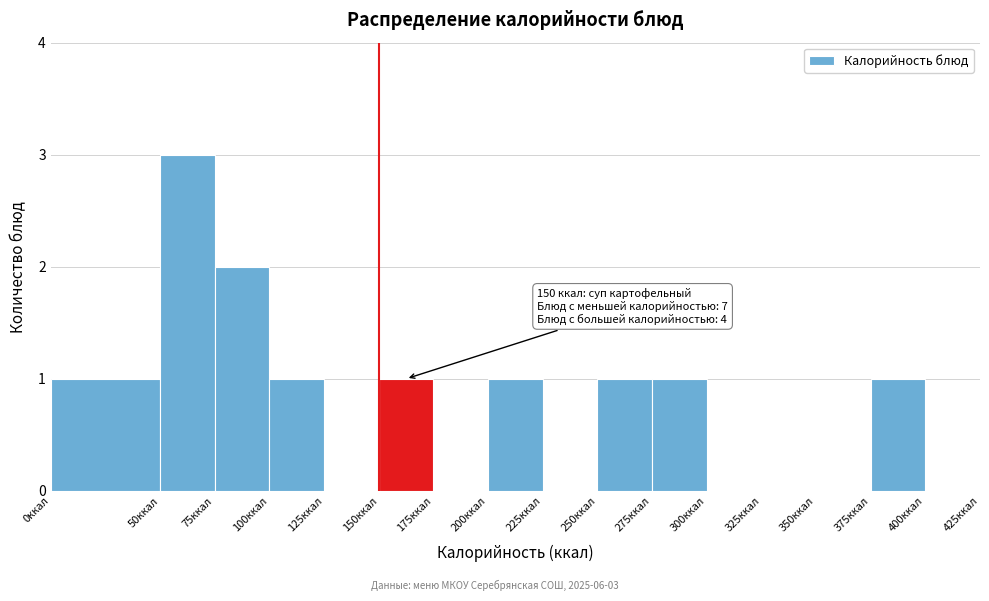

Which range on the x-axis has the tallest bar?

50 to 75